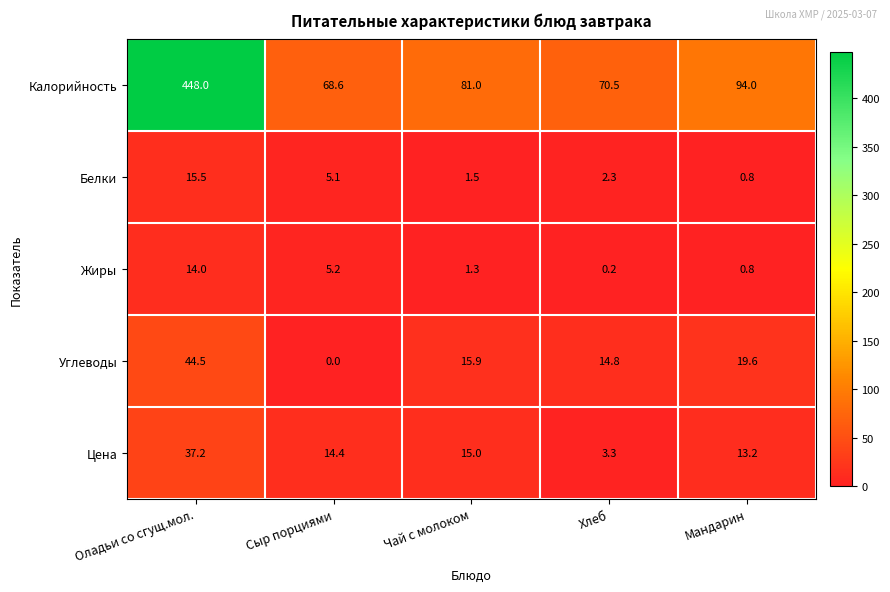

What is the total value across all series at Чай с молоком?

114.7